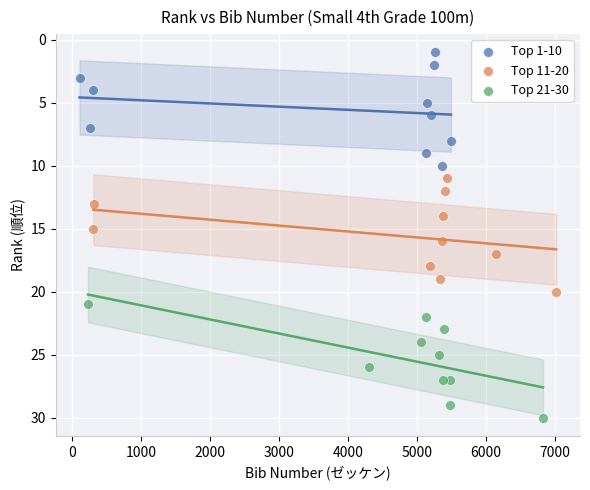

Which series reaches the minimum Y coordinate?

Top 1-10